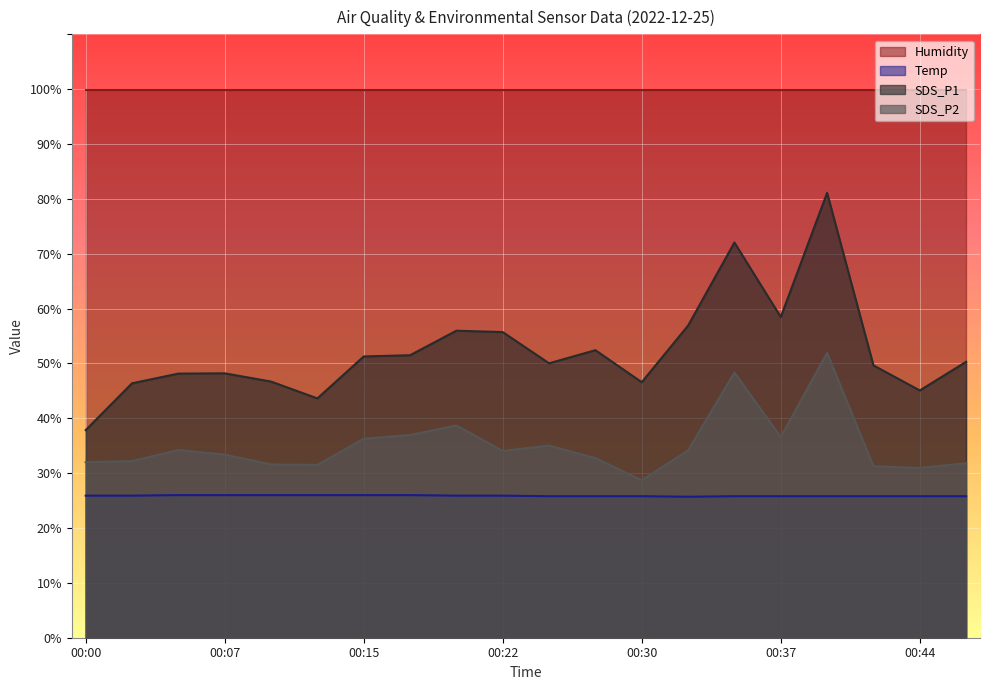

True or false: SDS_P2 and Temp intersect in this chart.

False